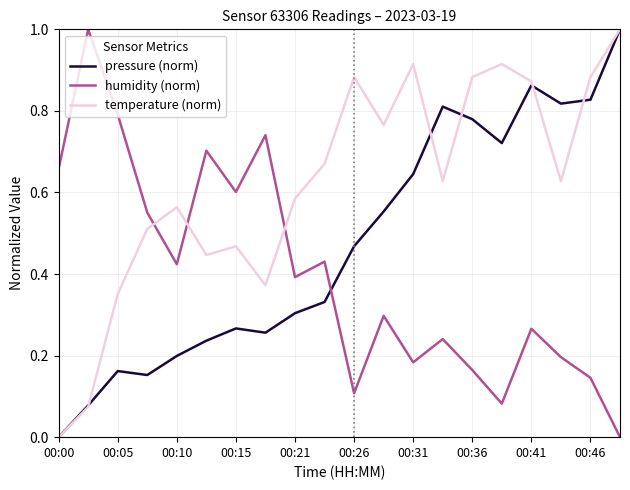

Which series ends up on top after the final intersection of pressure (norm) and humidity (norm)?

pressure (norm)